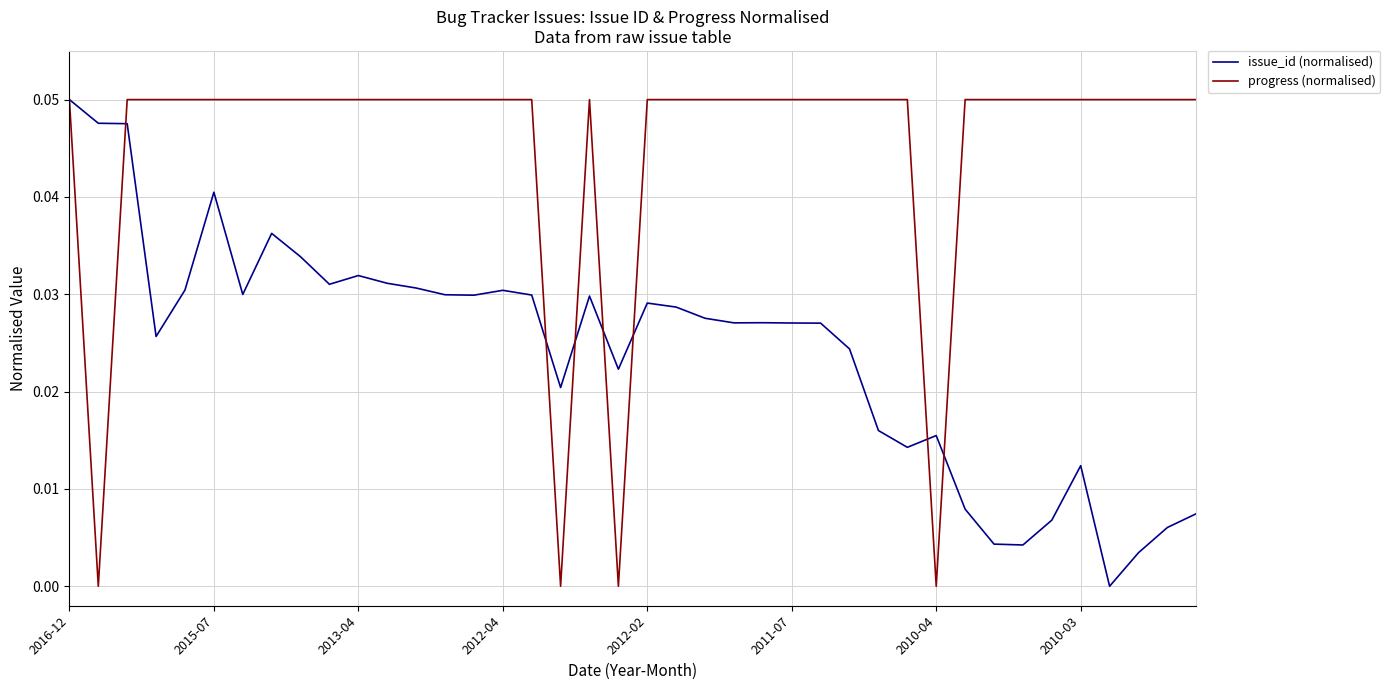

True or false: progress (normalised) and issue_id (normalised) cross at least once.

True